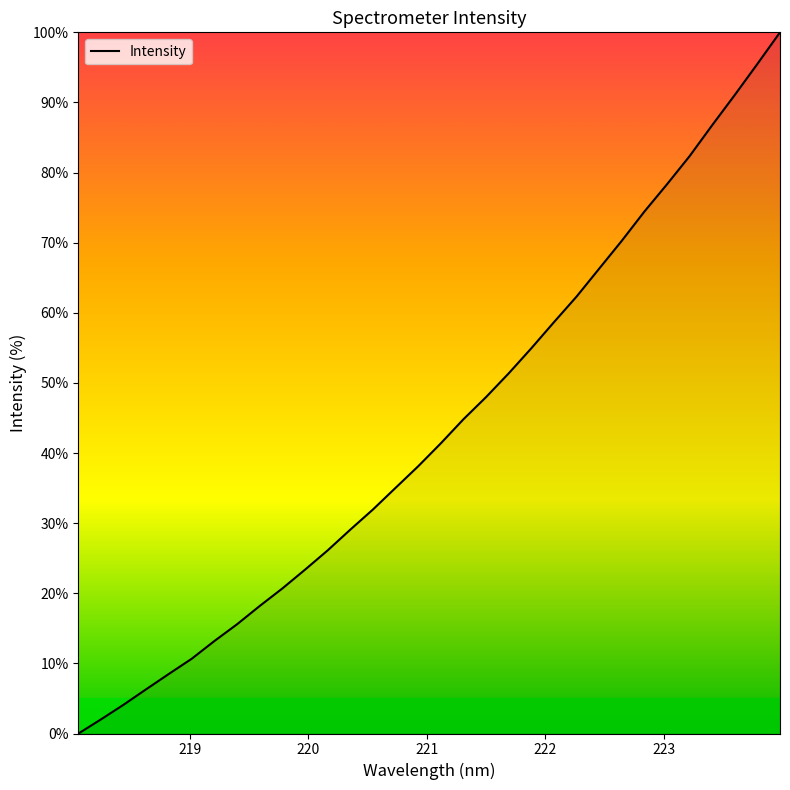

Reading left to right, extract all data points from this chart.

0.0	2.0	4.1	6.3	8.5	10.7	13.2	15.6	18.2	20.7	23.4	26.1	29.1	31.9	35.0	38.1	41.4	44.8	48.0	51.4	54.9	58.7	62.3	66.3	70.3	74.4	78.3	82.3	86.8	91.1	95.5	100.0